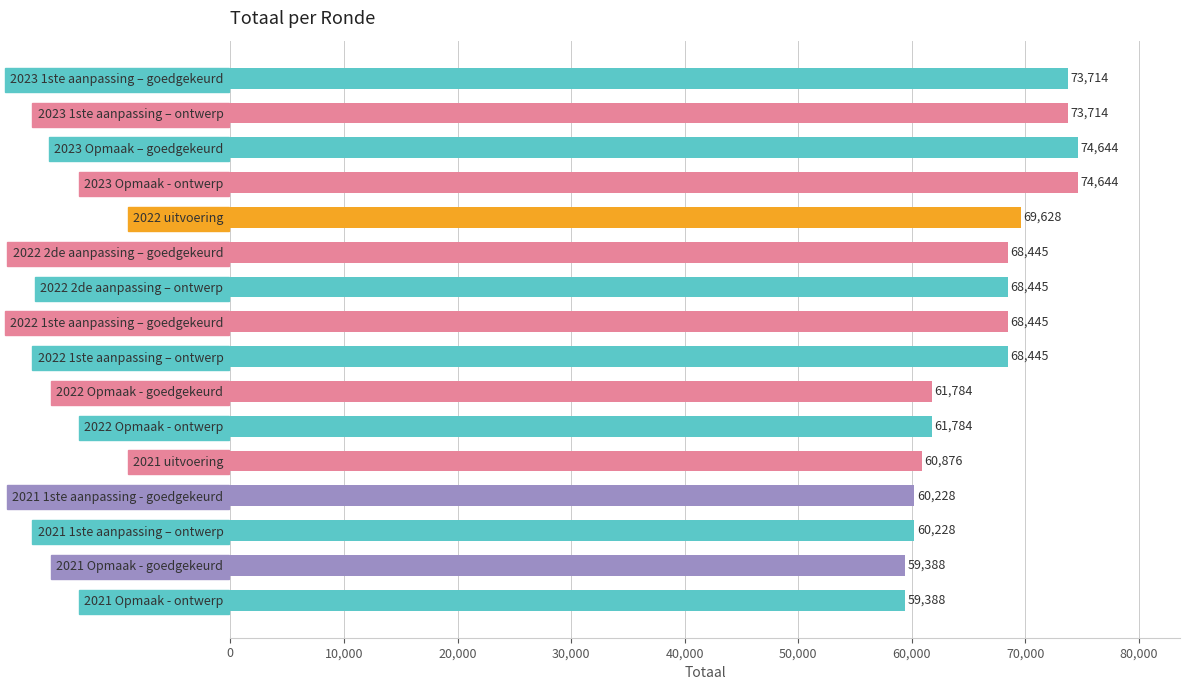

True or false: the data shows 60876 at 2021 uitvoering.

True